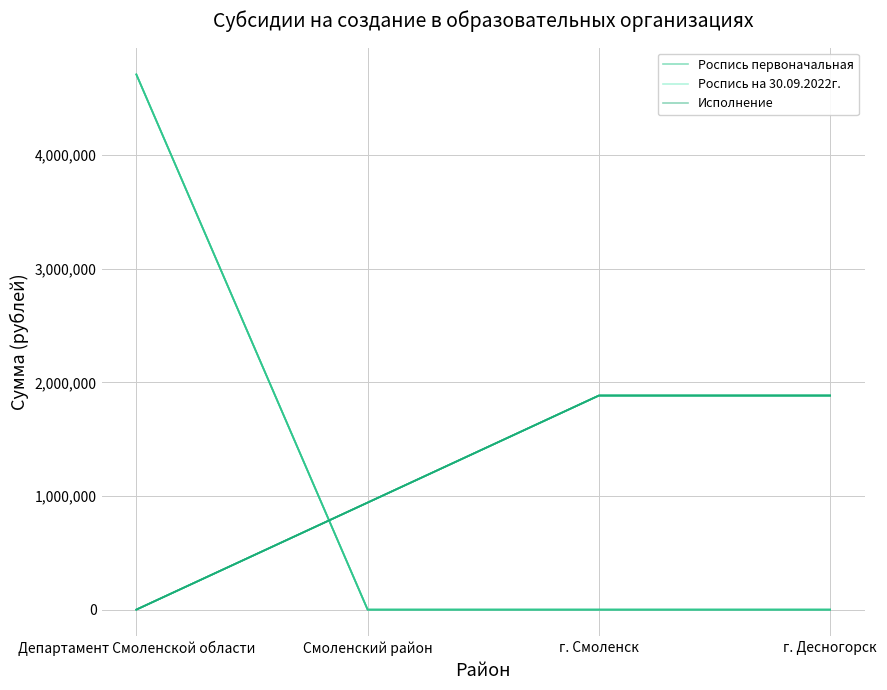

What is the highest value of the Роспись первоначальная series?

4709200.0